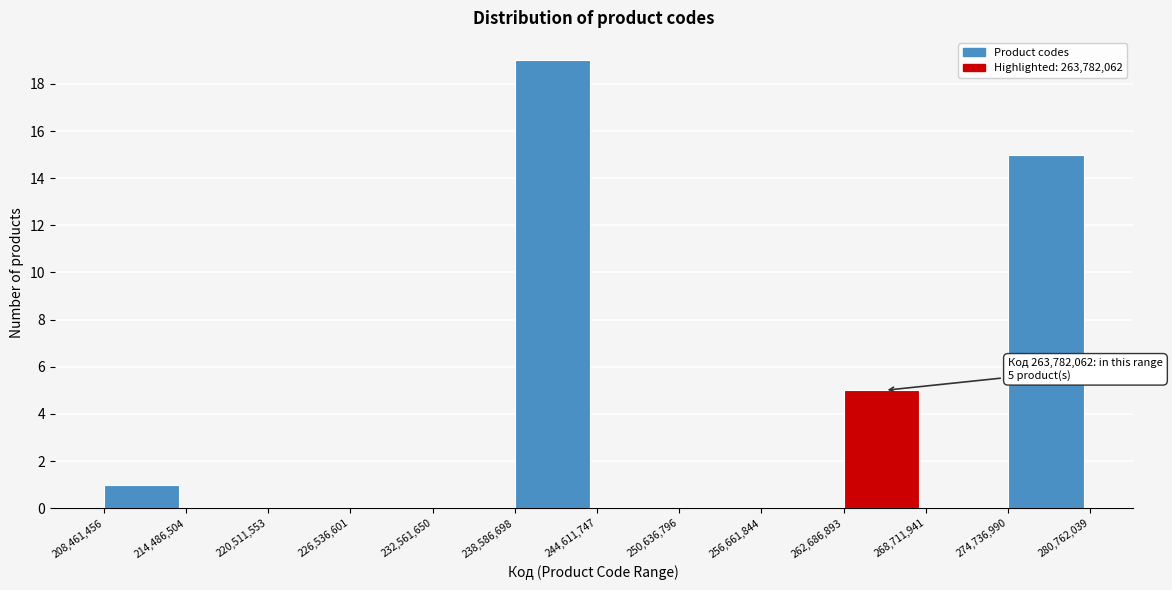

Which range on the x-axis has the tallest bar?

238,586,698 to 244,611,747